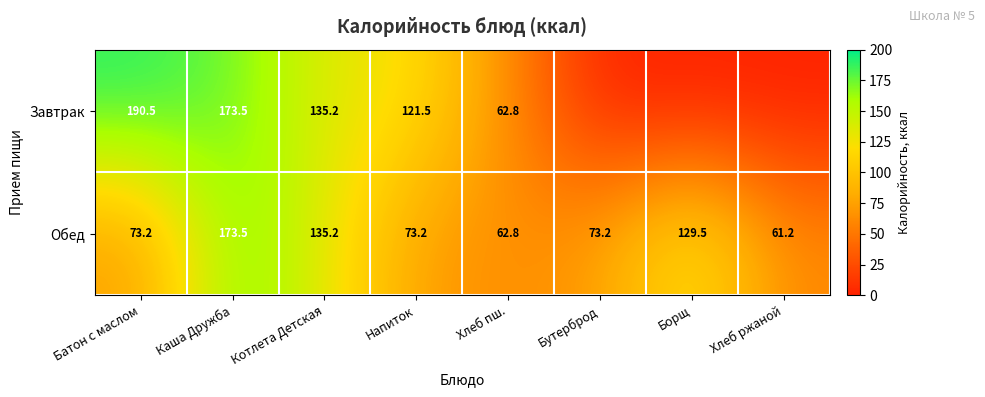

Where does the Обед series first go above 73?

Батон с маслом